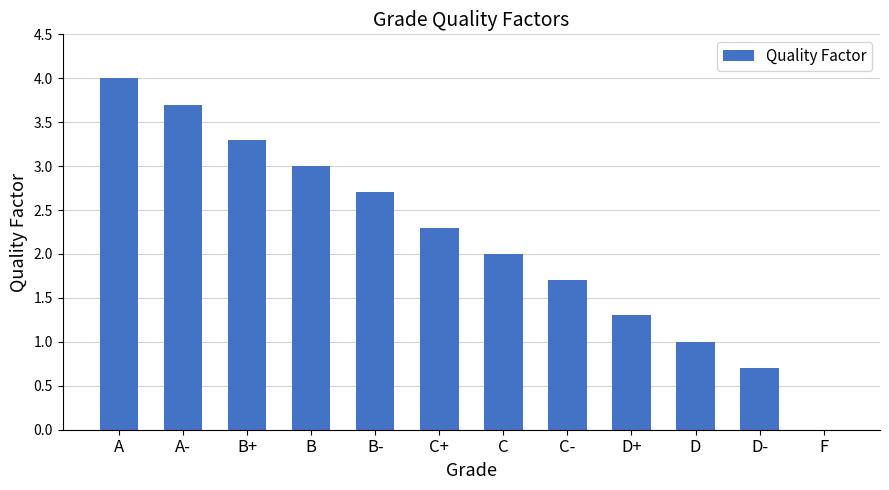

What is the sum of all values?

25.7